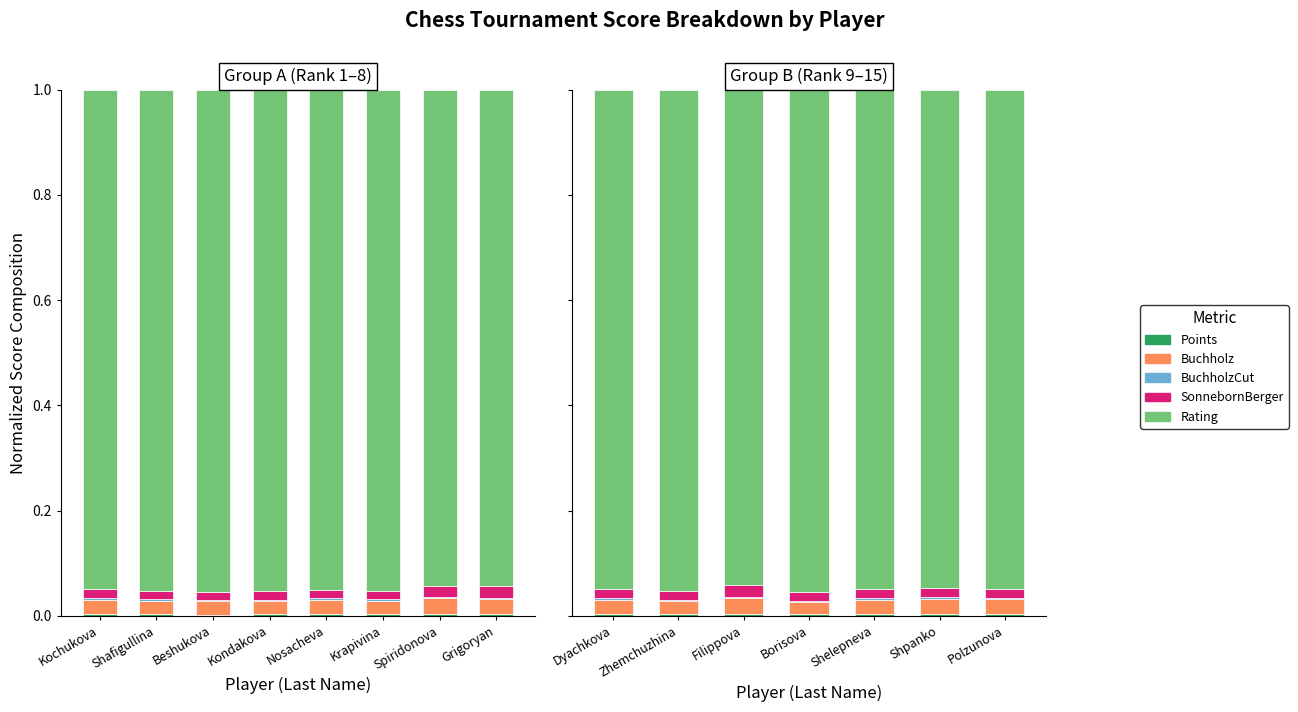

What is the total value across all series at Shpanko?

1.0